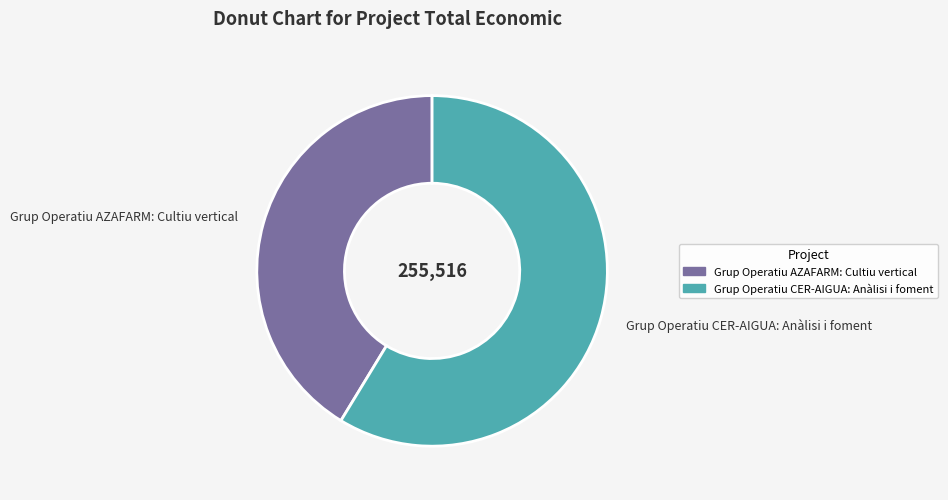

The Grup Operatiu AZAFARM: Cultiu vertical slice represents 30% of the pie. True or false?

False